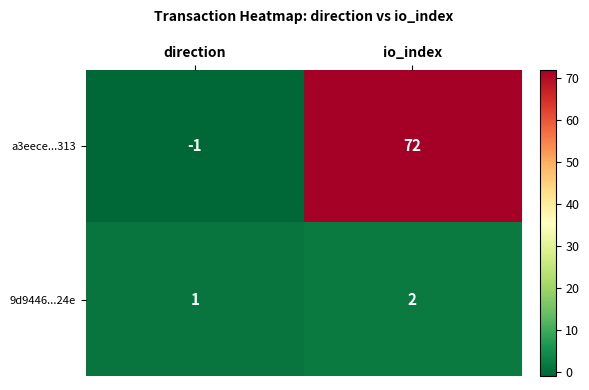

Which series has the widest spread of values?

a3eece...313